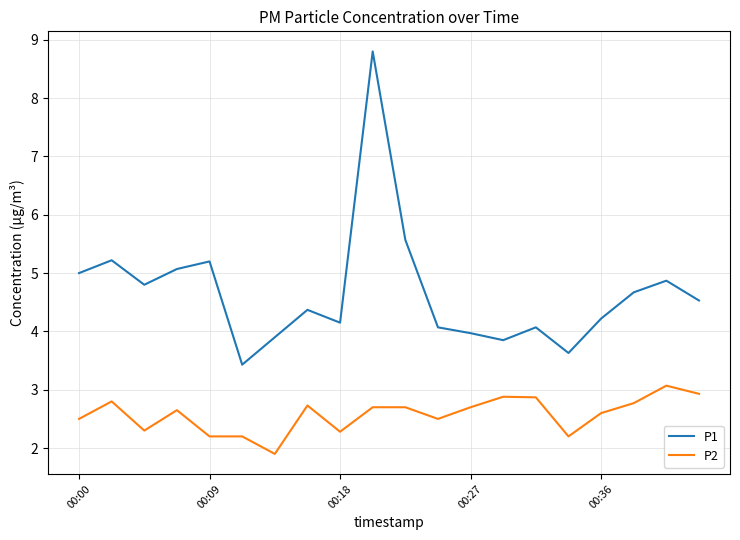

Which series has the largest total across all categories?

P1